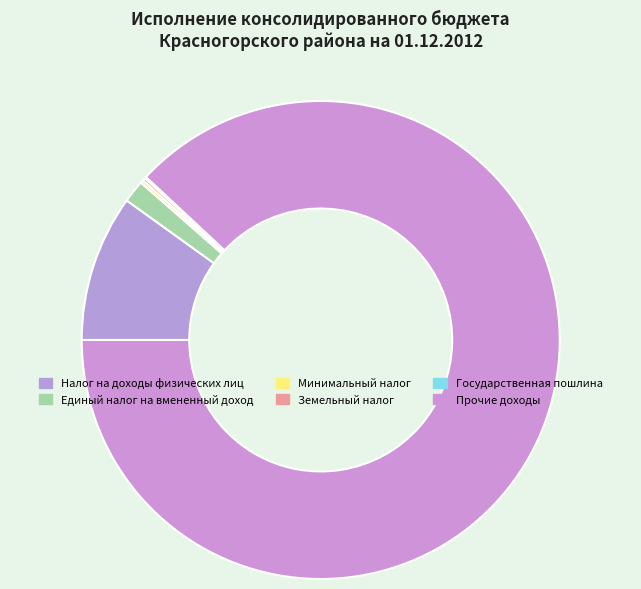

What is the smallest slice in the pie chart?

Государственная пошлина